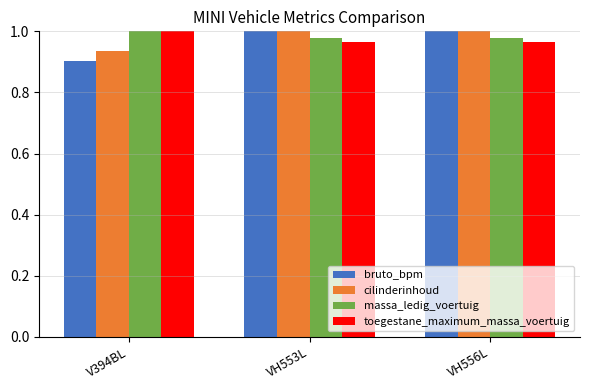

What is the label of the 2nd bar from the right?

VH553L